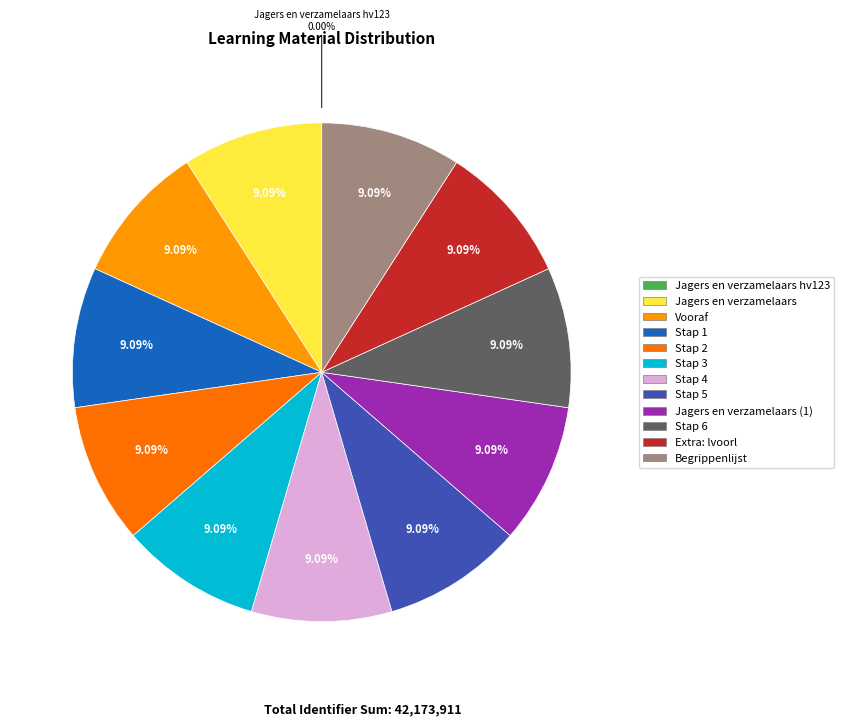

To the nearest percent, what is the average slice percentage?

8%